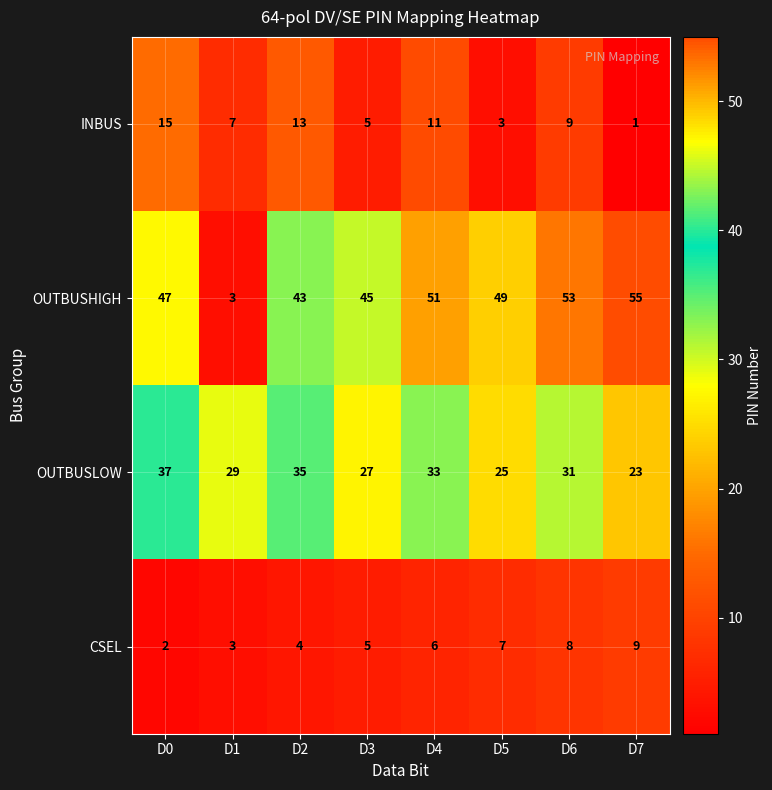

How many data points in CSEL are less than 6?

4